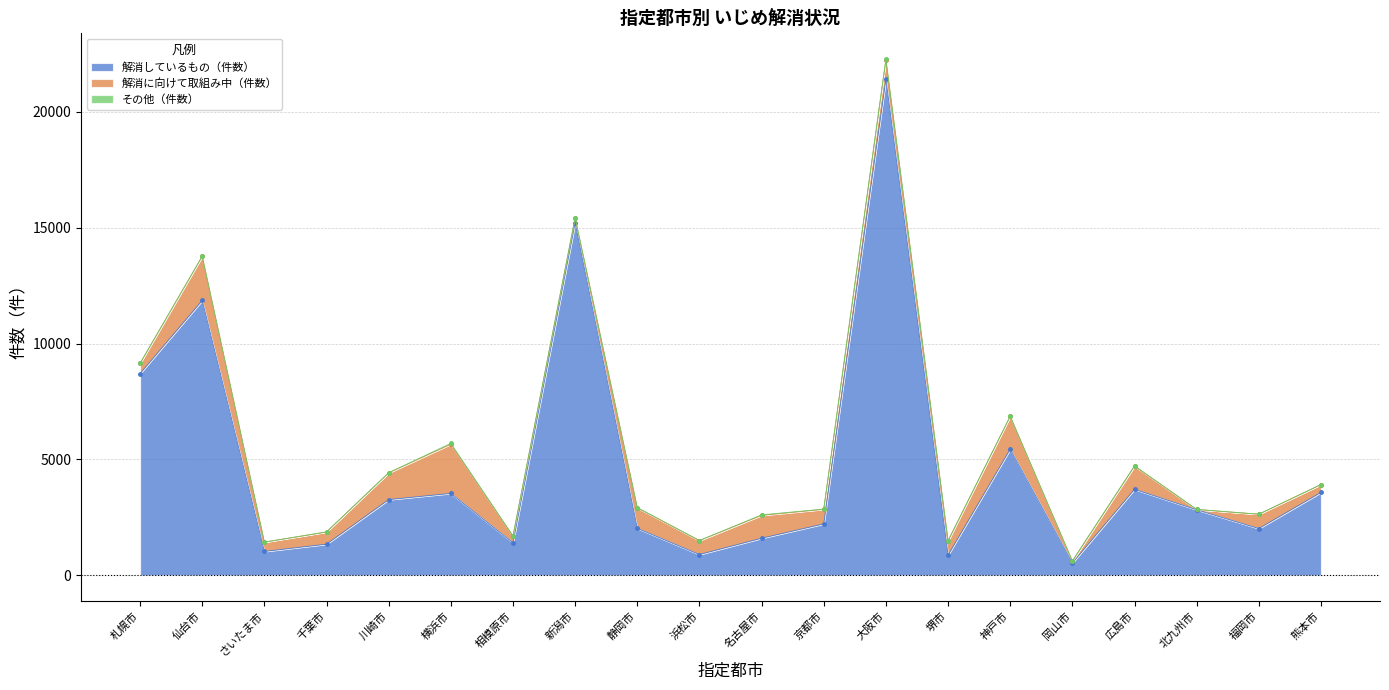

The value of 解消に向けて取組み中（件数） at 堺市 is 613.0. True or false?

True